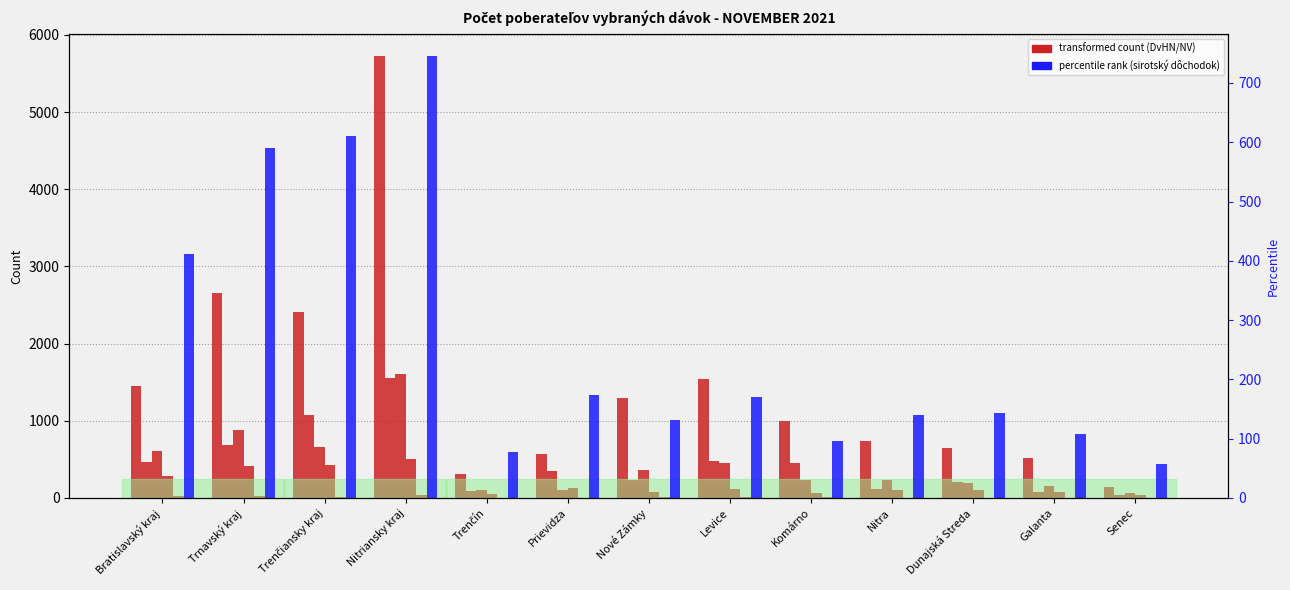

Between Nitra and Prievidza, which is larger?

Nitra